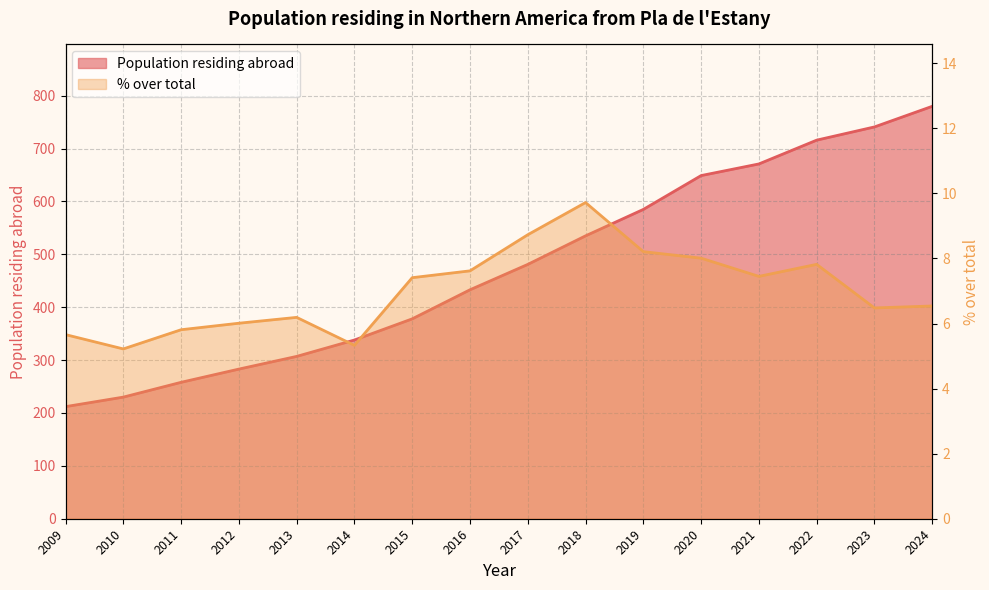

How many data points are less than 481?

8